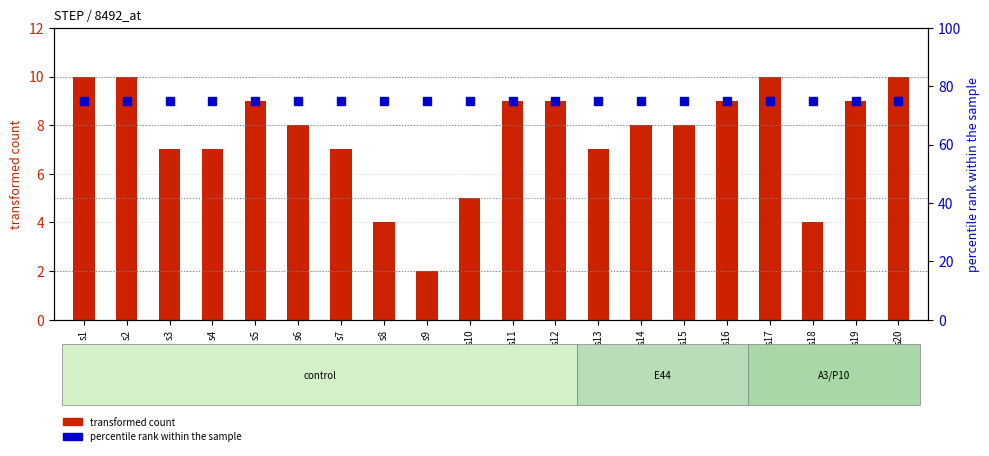

The value of percentile rank within the sample at s6 is 75. True or false?

True